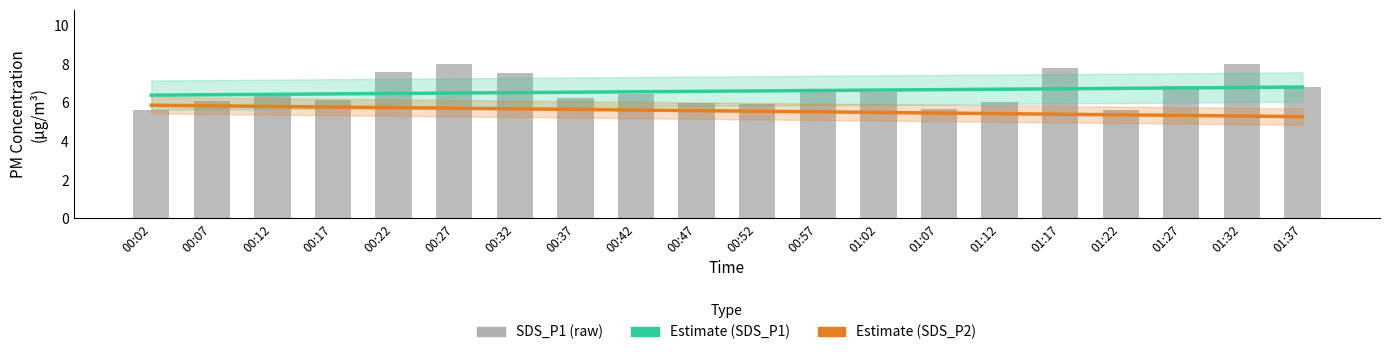

What position from the right is 01:02?

8